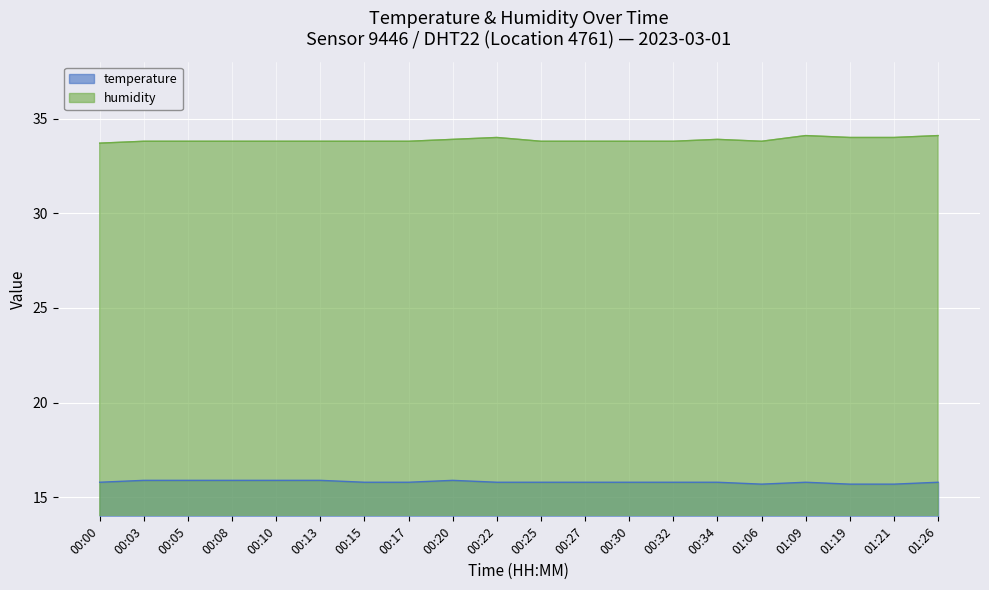

At which label does humidity reach its peak?

01:09